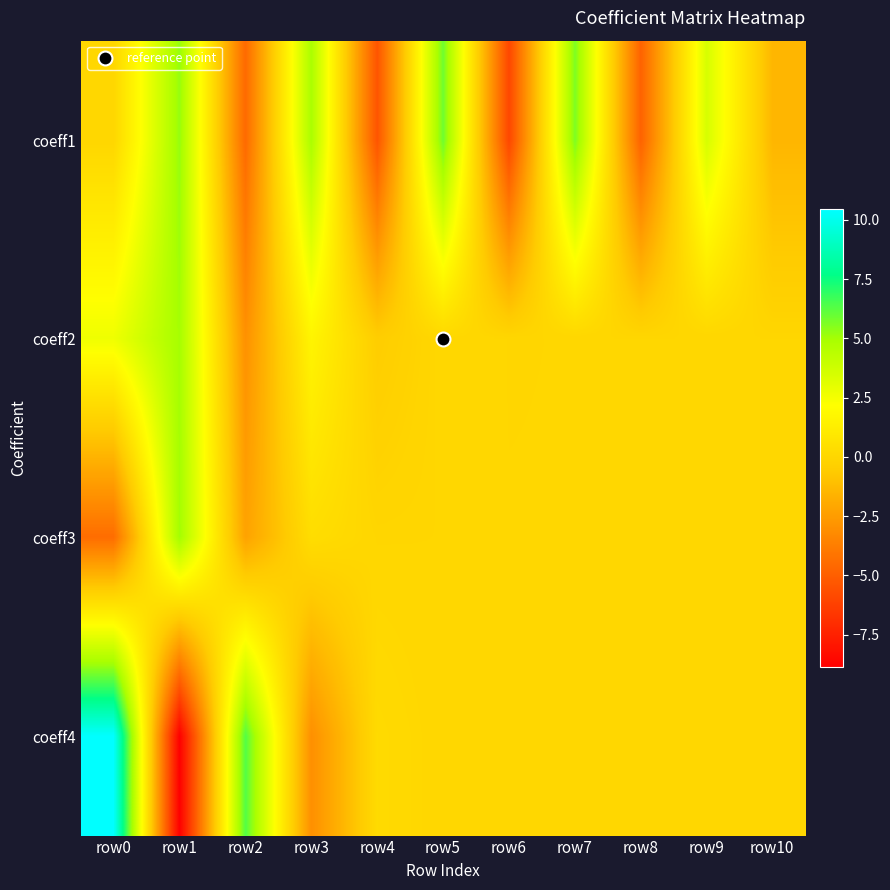

Reading left to right, transcribe all the data shown in this chart.

coeff1: row0=0.0	row1=5.2	row2=-4.6	row3=4.9	row4=-5.4	row5=5.9	row6=-6.0	row7=5.6	row8=-4.8	row9=3.5	row10=-1.5
coeff2: row0=2.7	row1=5.0	row2=-3.0	row3=1.6	row4=-0.5	row5=0.1	row6=-0.0	row7=0.0	row8=-0.0	row9=0.0	row10=0.0
coeff3: row0=-4.4	row1=5.1	row2=-2.2	row3=0.4	row4=-0.0	row5=0.0	row6=0.0	row7=0.0	row8=0.0	row9=0.0	row10=0.0
coeff4: row0=10.4	row1=-8.9	row2=6.3	row3=-3.0	row4=0.2	row5=0.0	row6=0.0	row7=0.0	row8=0.0	row9=0.0	row10=0.0